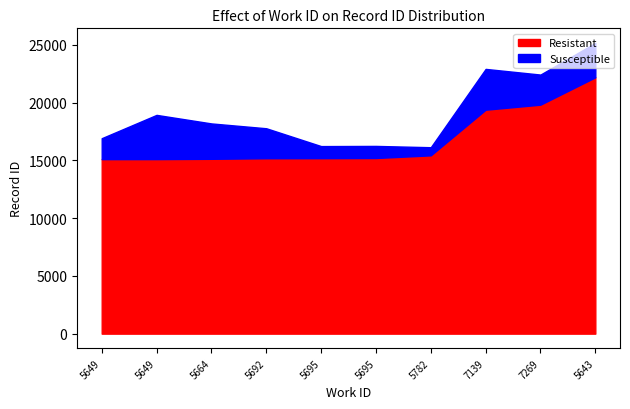

What is the average value of the Resistant series?

16768.9